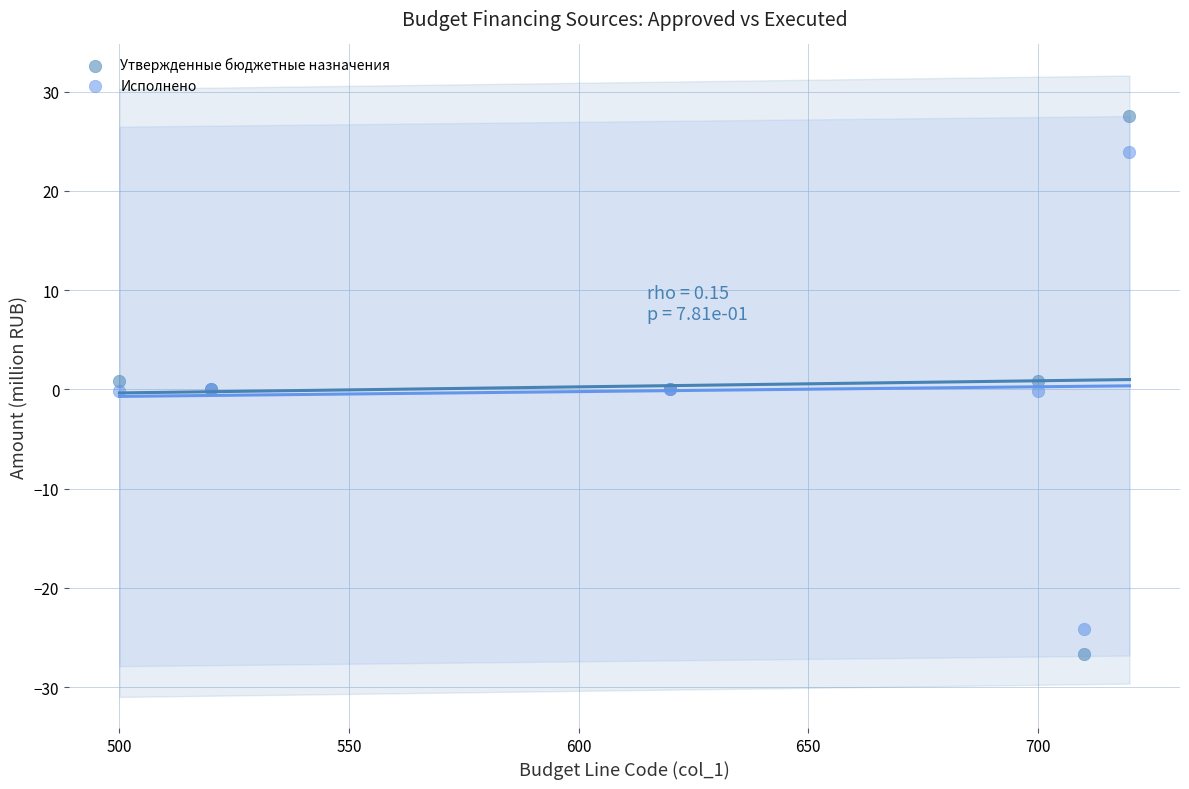

Which series reaches the maximum Y coordinate?

Утвержденные бюджетные назначения